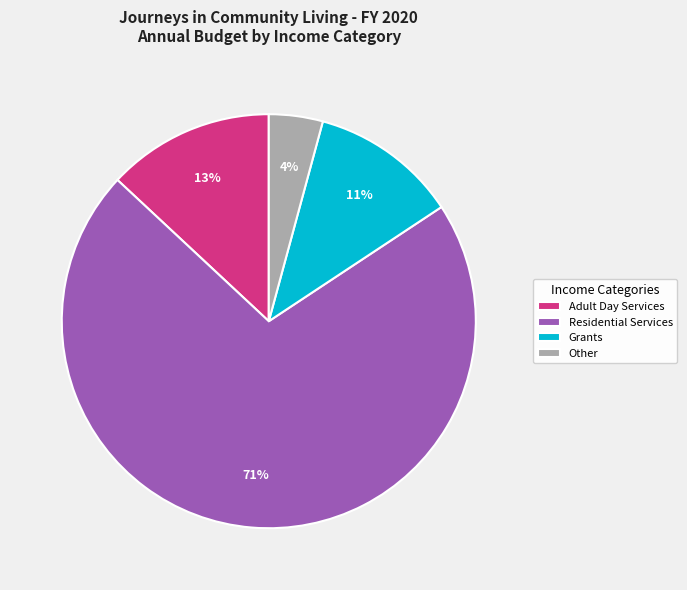

Which category has the smallest portion of the pie?

Other